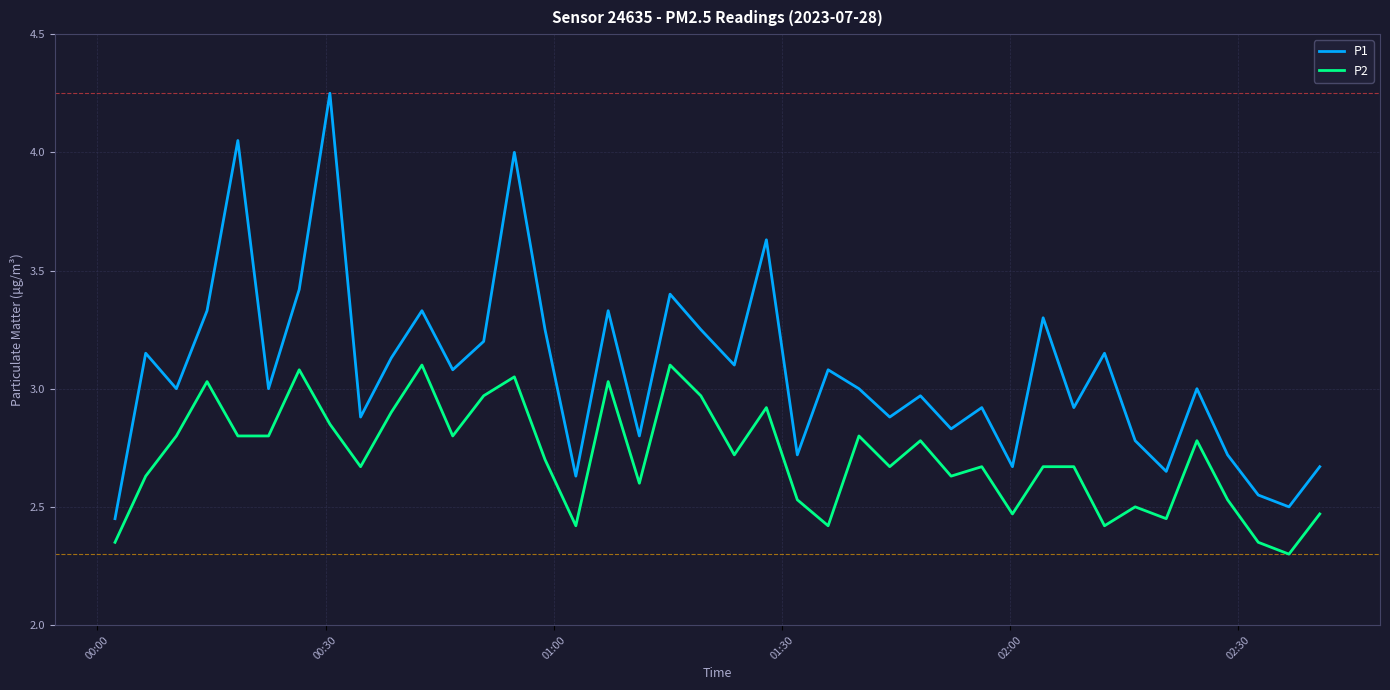

How many interior local peaks does the P1 series have?

14